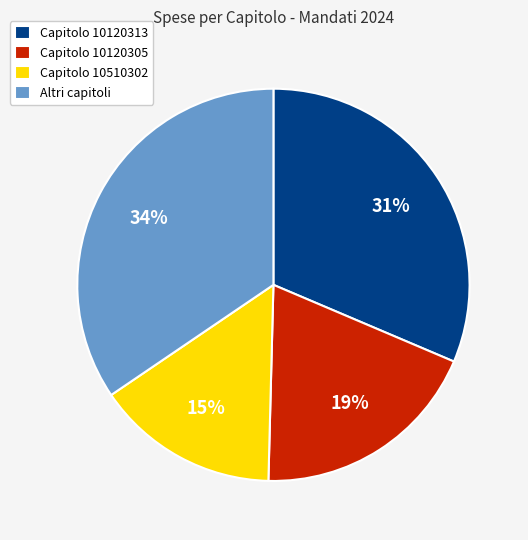

To the nearest percent, what percentage of the pie is Capitolo 10120305?

19%